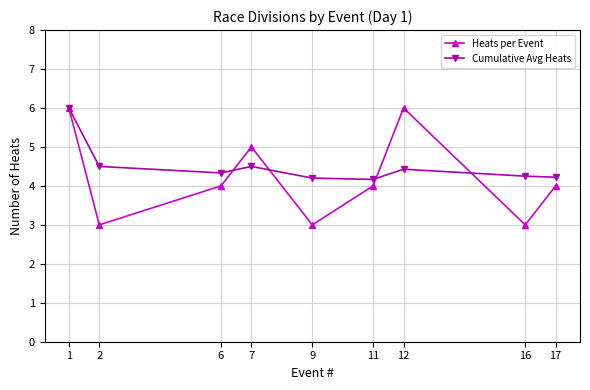

True or false: Cumulative Avg Heats has more than 2 points higher than both neighbors.

False